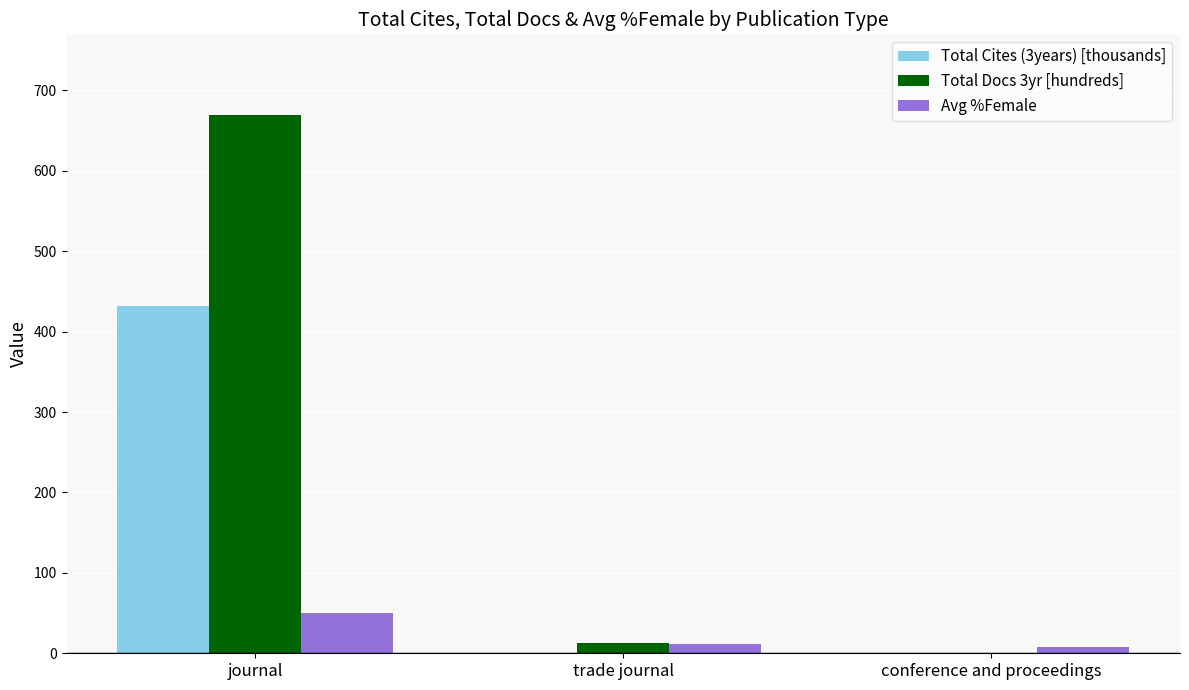

How many groups of bars are there?

3